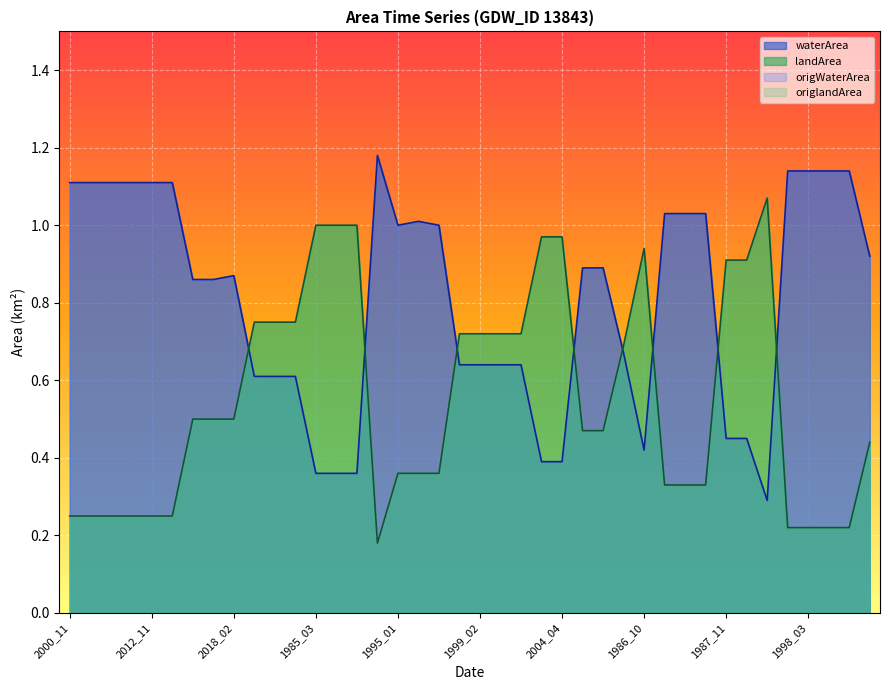

How many lines are shown in the chart?

2